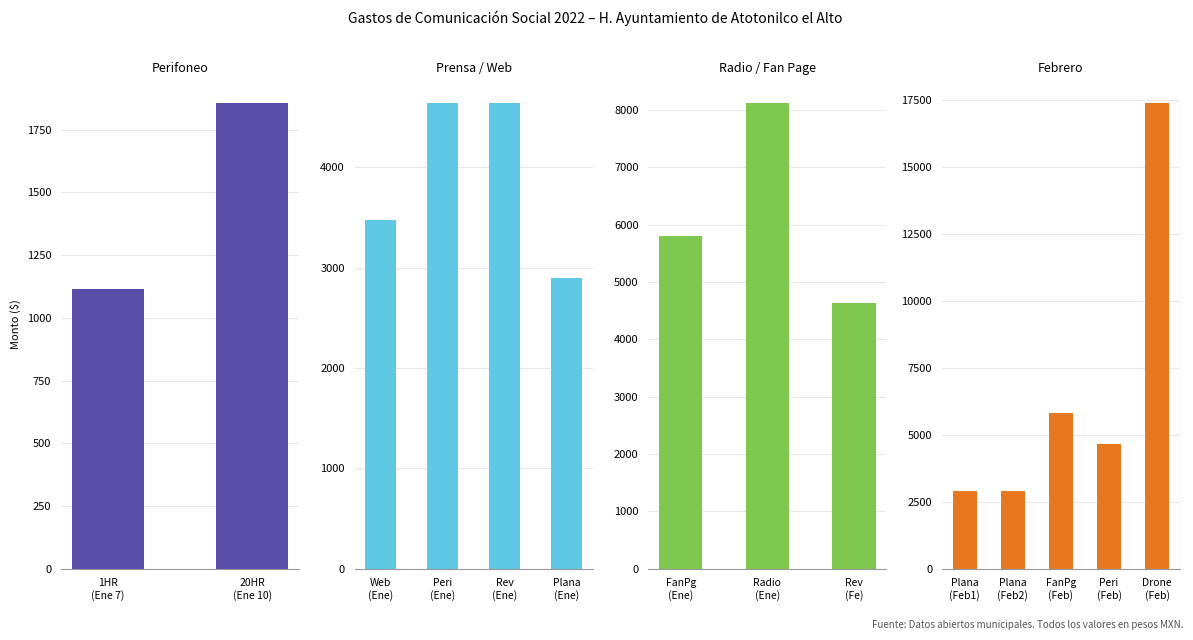

The value of Febrero at 6 is 0.0. True or false?

True